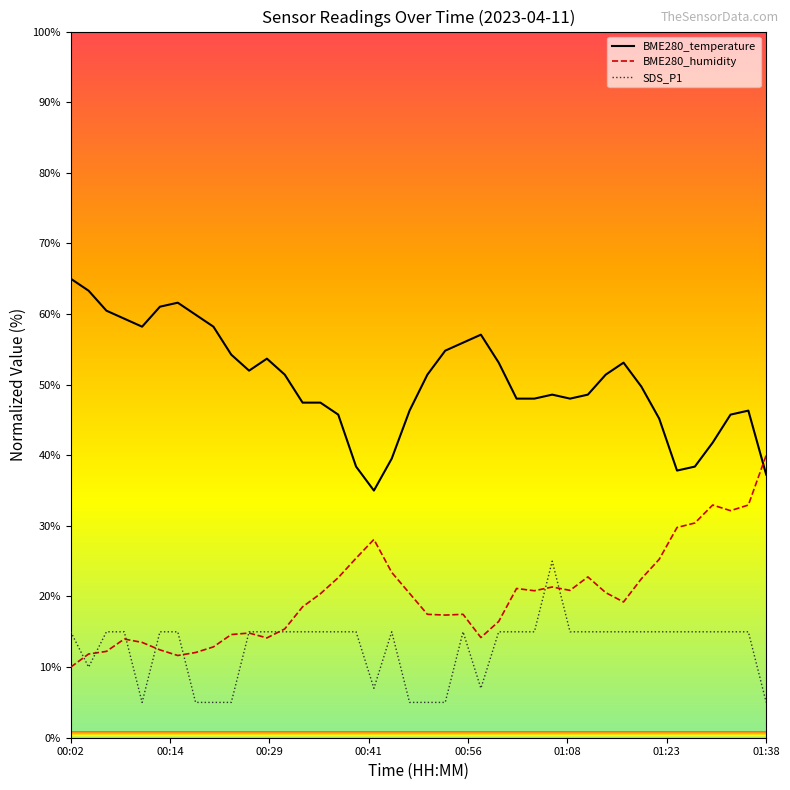

Which series has the largest total across all categories?

BME280_temperature